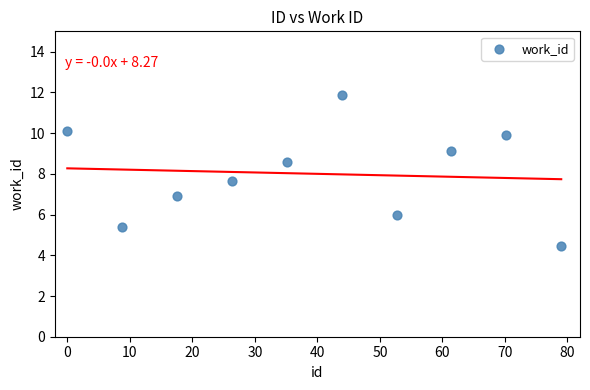

What Y value in the scatter plot is closest to 8?

7.7